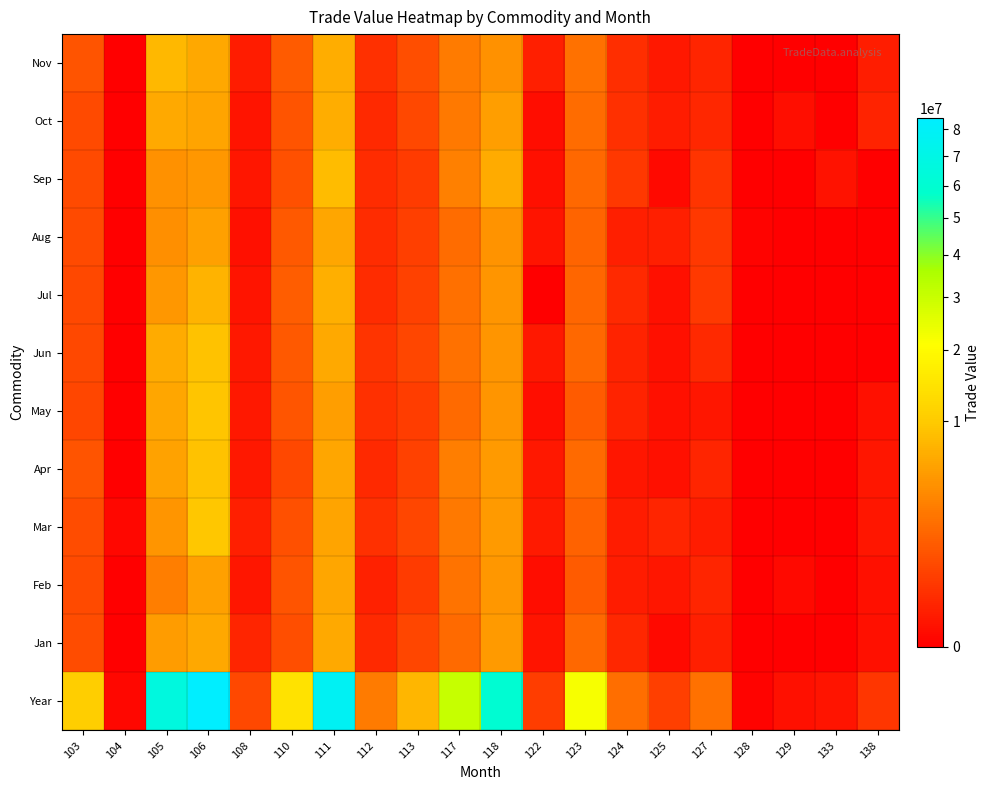

Reading left to right, list all the values displayed in this chart.

Year: 103=10651265	104=2669	105=66709471	106=84463795	108=769709	110=14092918	111=77795982	112=2902991	113=7722903	117=30412612	118=60011864	122=522181	123=21852334	124=2187419	125=552781	127=2404795	128=589	129=23635	133=39127	138=384633
Jan: 103=899187	104=0	105=5339644	106=6202065	108=147726	110=945294	111=6512524	112=193245	113=718679	117=2013733	118=5087618	122=35262	123=1934342	124=174426	125=4586	127=102200	128=0	129=0	133=0	138=21141
Feb: 103=842391	104=0	105=3088127	106=5579131	108=46007	110=1119886	111=6023243	112=123415	113=499173	117=2498950	118=4897697	122=12986	123=1413748	124=80046	125=47867	127=151136	128=0	129=6747	133=0	138=22718
Mar: 103=899251	104=2669	105=4623145	106=9656203	108=97594	110=1027042	111=5931025	112=285263	113=723474	117=2828524	118=5123800	122=61103	123=1698094	124=70457	125=155756	127=75088	128=0	129=0	133=0	138=47042
Apr: 103=1127243	104=0	105=5697125	106=8968194	108=52121	110=772581	111=6117382	112=195966	113=584659	117=3144557	118=5157965	122=49431	123=1998154	124=42149	125=24801	127=160075	128=0	129=0	133=0	138=47037
May: 103=759047	104=0	105=6037270	106=9529809	108=57119	110=1204056	111=5407392	112=279564	113=512416	117=2017036	118=4699731	122=18079	123=1409908	124=135173	125=20312	127=40584	128=0	129=0	133=0	138=24246
Jun: 103=796595	104=0	105=6665740	106=8972059	108=49931	110=1337658	111=6380086	112=361101	113=730805	117=2341260	118=4666082	122=50288	123=1957933	124=134957	125=24930	127=203127	128=0	129=0	133=0	138=0
Jul: 103=770181	104=0	105=4864072	106=7373323	108=36175	110=1479272	111=6951343	112=232754	113=615349	117=2326224	118=4638932	122=0	123=1831483	124=184239	125=20332	127=433615	128=0	129=0	133=0	138=0
Aug: 103=857060	104=0	105=4270444	106=5620801	108=22814	110=1323636	111=6181992	112=251179	113=581383	117=2100022	118=4545029	122=34797	123=1745663	124=97961	125=104960	127=401705	128=589	129=0	133=0	138=0
Sep: 103=830022	104=0	105=4410299	106=4852918	108=40802	110=979750	111=8413570	112=247807	113=476436	117=3248537	118=6638964	122=25133	123=1935221	124=425674	125=5012	127=335599	128=0	129=0	133=25867	138=0
Oct: 103=820981	104=0	105=6476156	106=5881101	108=36354	110=1149307	111=6871485	112=203266	113=774550	117=2840945	118=5448214	122=11284	123=2148617	124=289948	125=77082	127=163941	128=0	129=16888	133=0	138=134107
Nov: 103=1137901	104=0	105=7884693	106=6323811	108=72182	110=1405775	111=6890399	112=278277	113=952701	117=2925619	118=4432167	122=101455	123=2378028	124=274551	125=51992	127=150954	128=0	129=0	133=0	138=88342